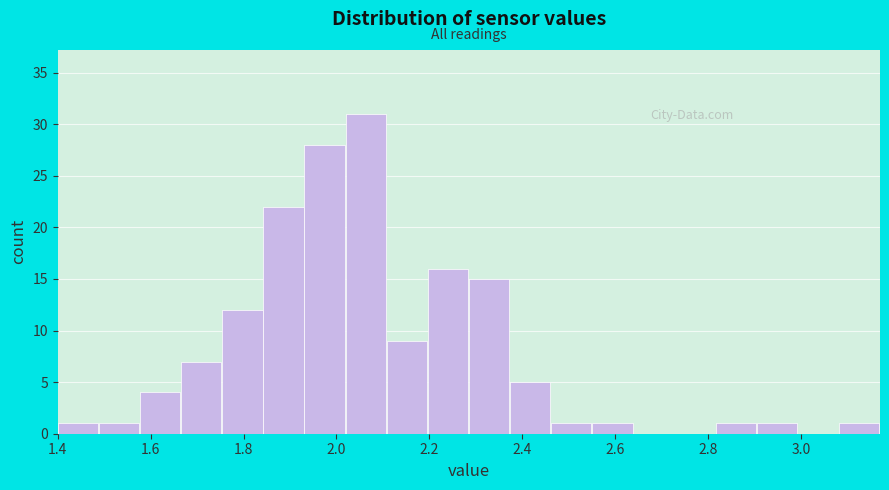

Reading left to right, list every bar in this chart as the range it spans on the x-axis followed by its height. Neither the bar edges nor the heights are printed on the chart, so give them approximately, as read against the axes.

1.40 to 1.48: 1
1.48 to 1.58: 1
1.58 to 1.66: 4
1.66 to 1.76: 7
1.76 to 1.84: 12
1.84 to 1.94: 22
1.94 to 2.02: 28
2.02 to 2.10: 31
2.10 to 2.20: 9
2.20 to 2.28: 16
2.28 to 2.38: 15
2.38 to 2.46: 5
2.46 to 2.56: 1
2.56 to 2.64: 1
2.64 to 2.72: 0
2.72 to 2.82: 0
2.82 to 2.90: 1
2.90 to 3.00: 1
3.00 to 3.08: 0
3.08 to 3.18: 1